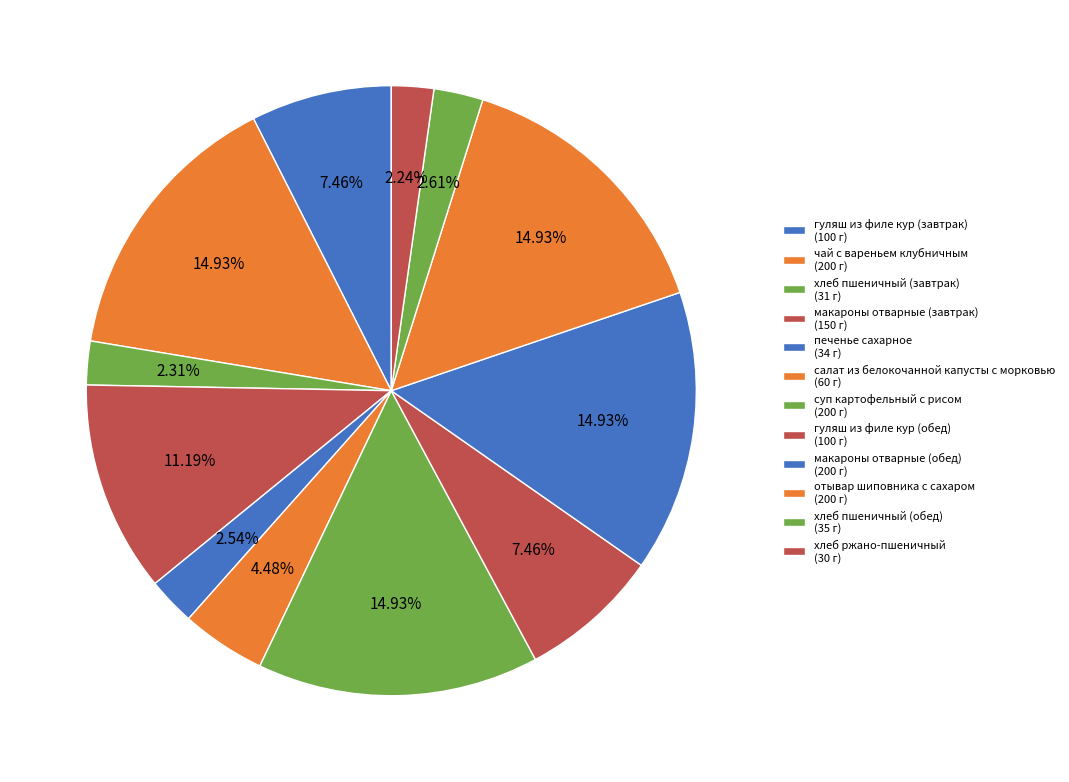

Count the number of slices in the pie.

12